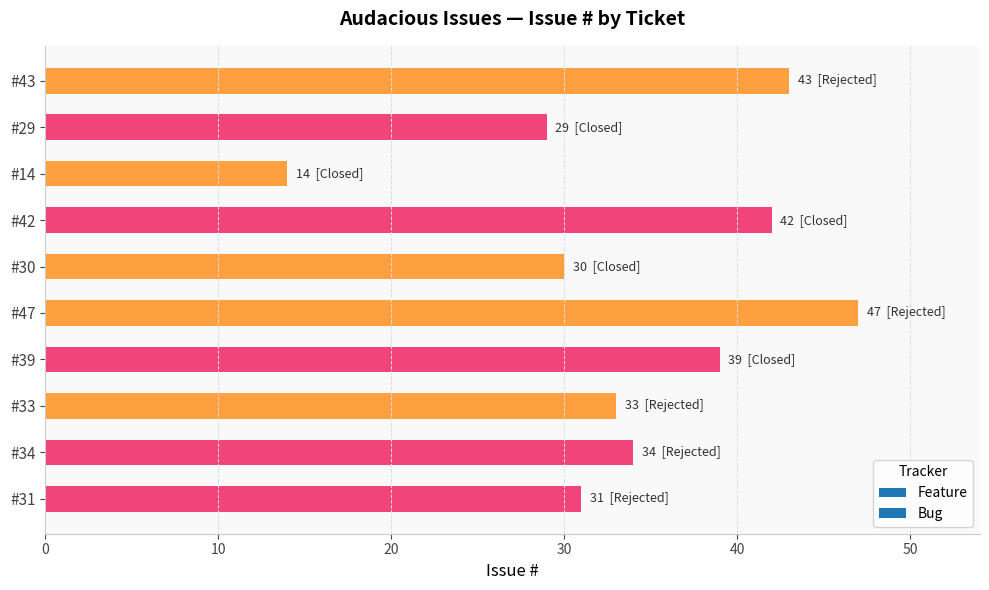

Which label corresponds to the smallest value in the chart?

#14